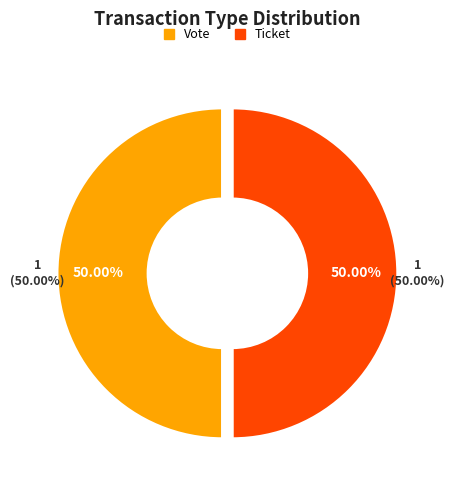

To the nearest percent, what is the average slice percentage?

50%